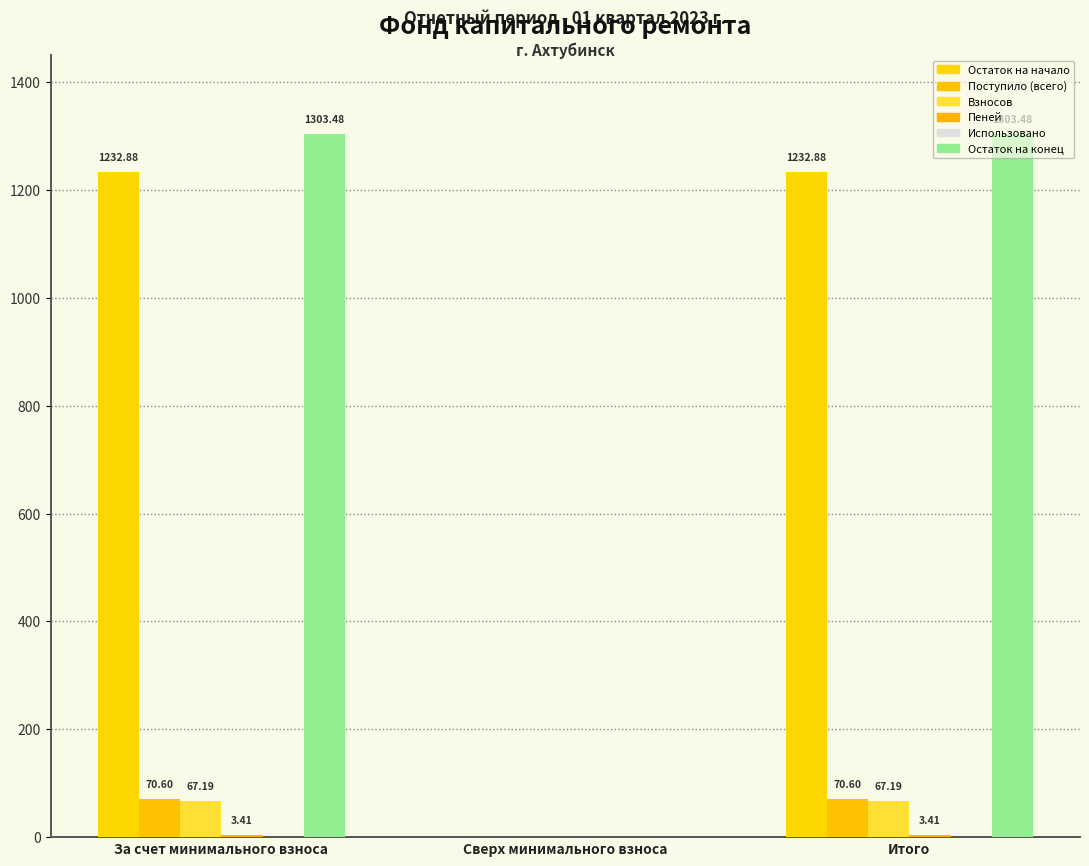

What is the spread (max minus min) of values at Итого?

1300.1